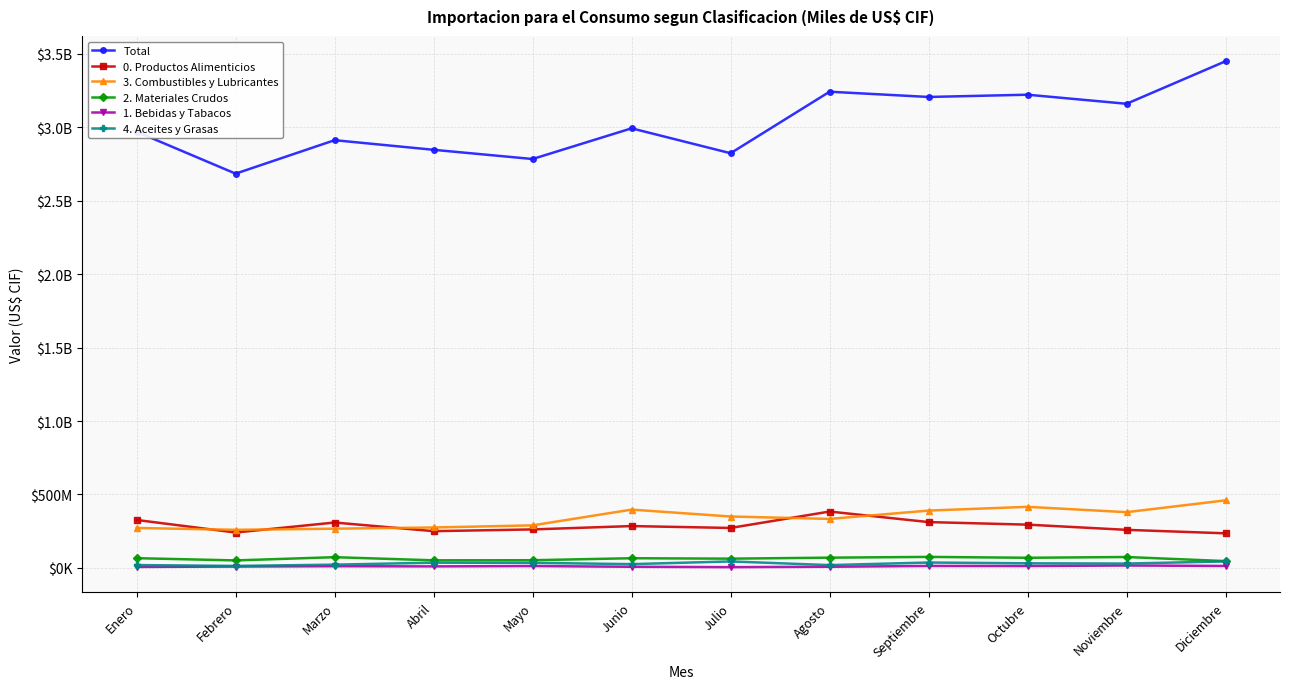

Where is the first local maximum for 2. Materiales Crudos?

Marzo